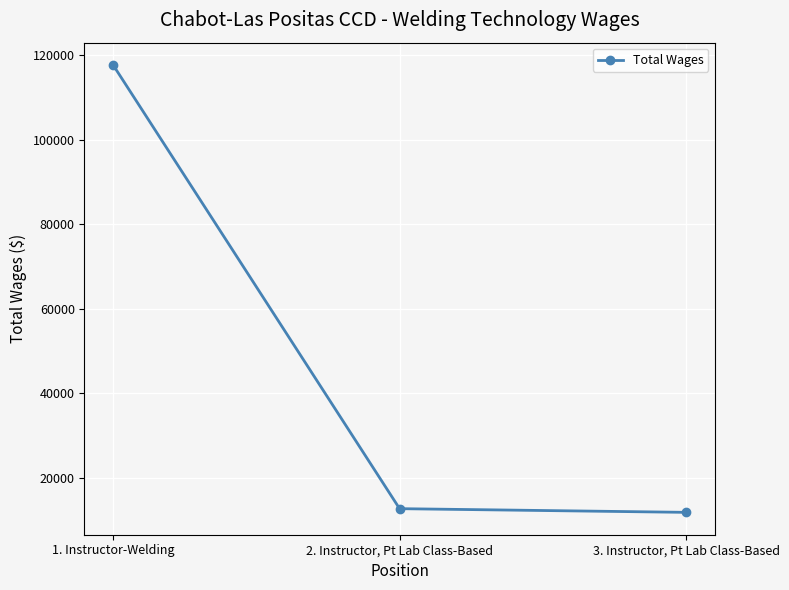

Rank the categories by value from lowest to highest.

3. Instructor, Pt Lab Class-Based, 2. Instructor, Pt Lab Class-Based, 1. Instructor-Welding